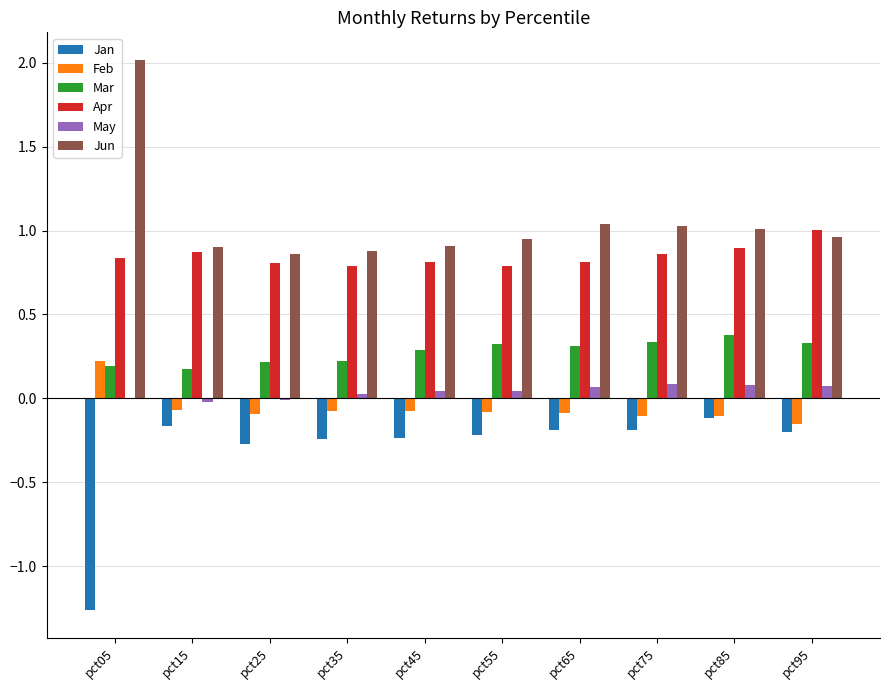

The Apr series shows 1.2 at pct75. True or false?

False